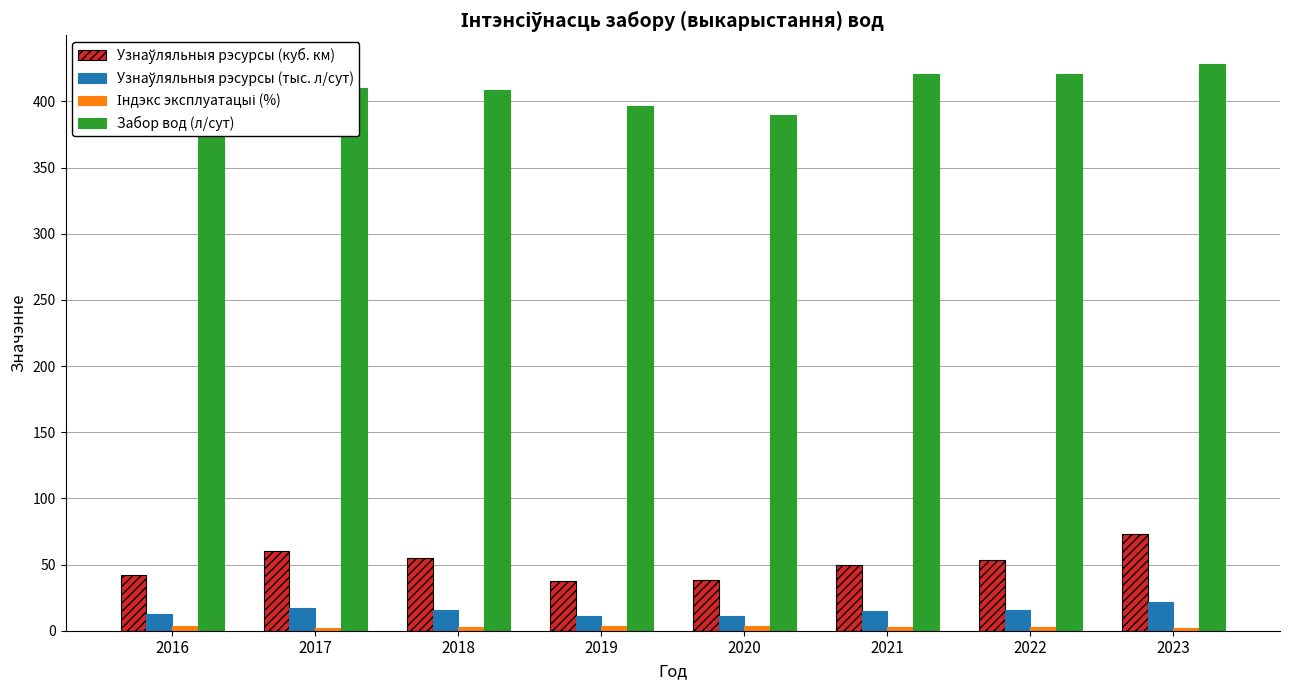

The Забор вод (л/сут) series shows 88.8 at 2022. True or false?

False